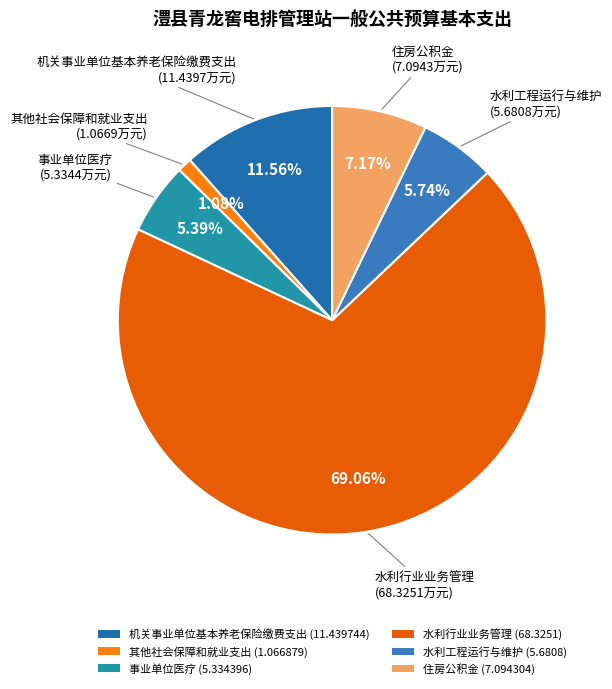

How many slices are in this pie chart?

6